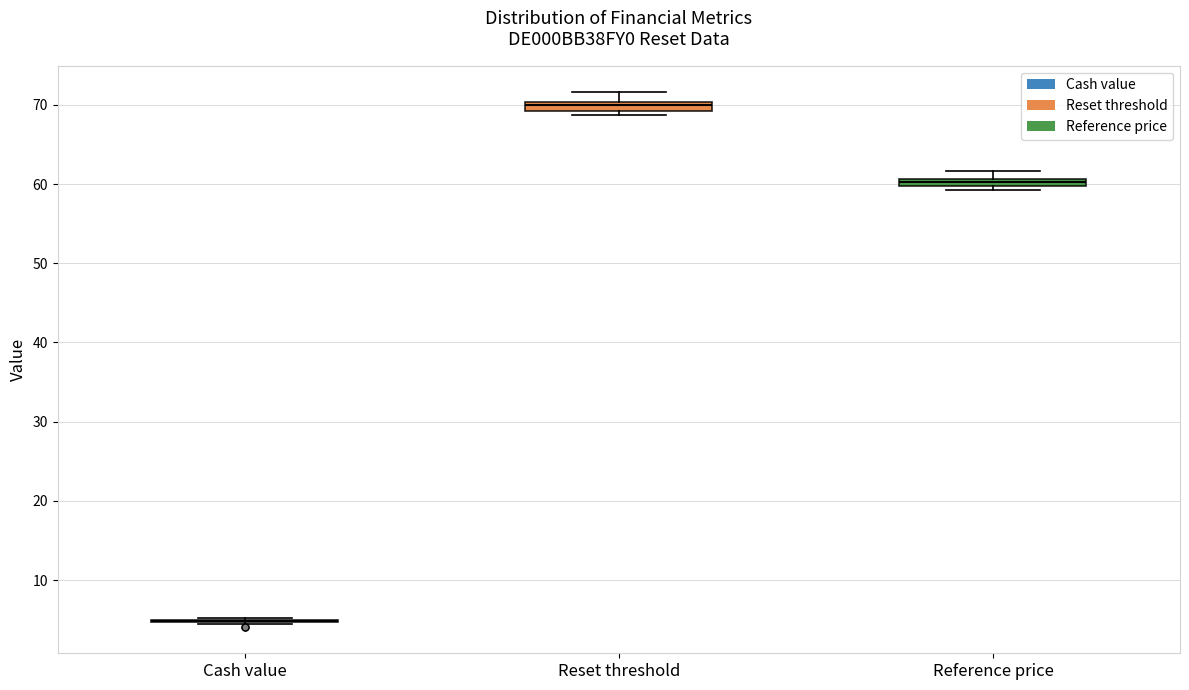

Where is the upper edge of the box for Reference price on the y-axis? The values are not printed on the chart, so give them approximately, as read against the axis.

61